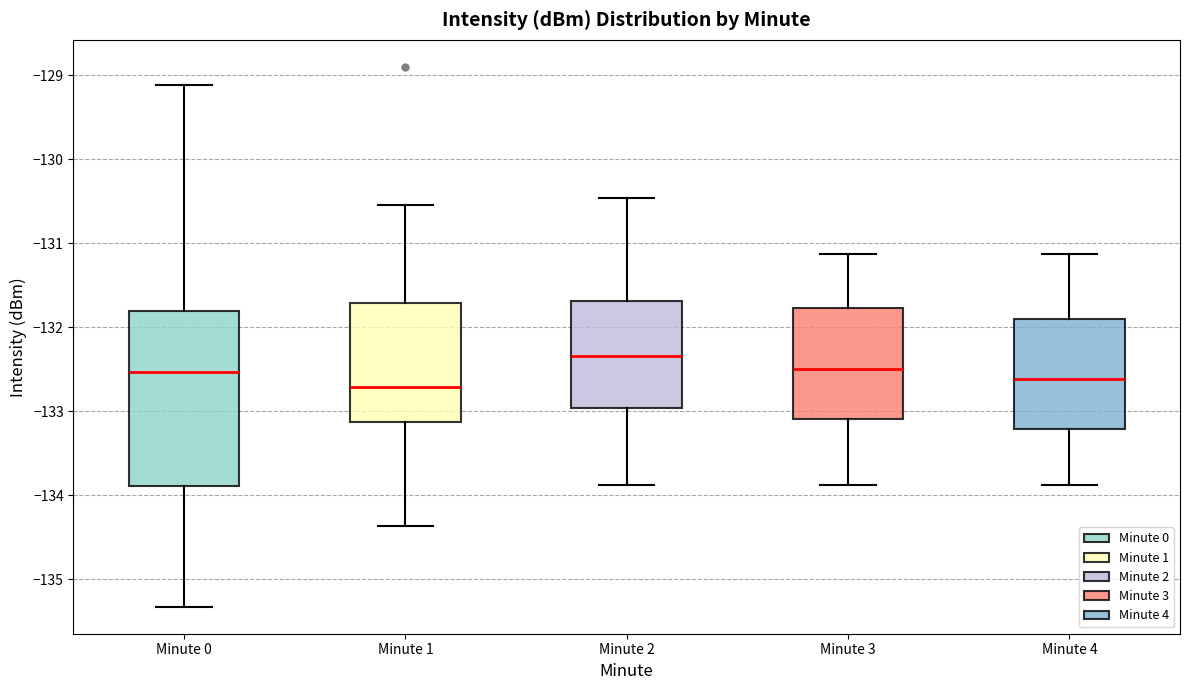

Reading left to right, transcribe this box plot: for each box, give where its median line is, the range the box spans, and where its two whiskers end, as read against the y-axis. The values are not printed on the chart, so give them approximately, as read against the axis.

Minute 0: median -132.5, box -133.9 to -131.8, whiskers -135.3 to -129.1
Minute 1: median -132.7, box -133.1 to -131.7, whiskers -134.4 to -130.5
Minute 2: median -132.3, box -133.0 to -131.7, whiskers -133.9 to -130.5
Minute 3: median -132.5, box -133.1 to -131.8, whiskers -133.9 to -131.1
Minute 4: median -132.6, box -133.2 to -131.9, whiskers -133.9 to -131.1